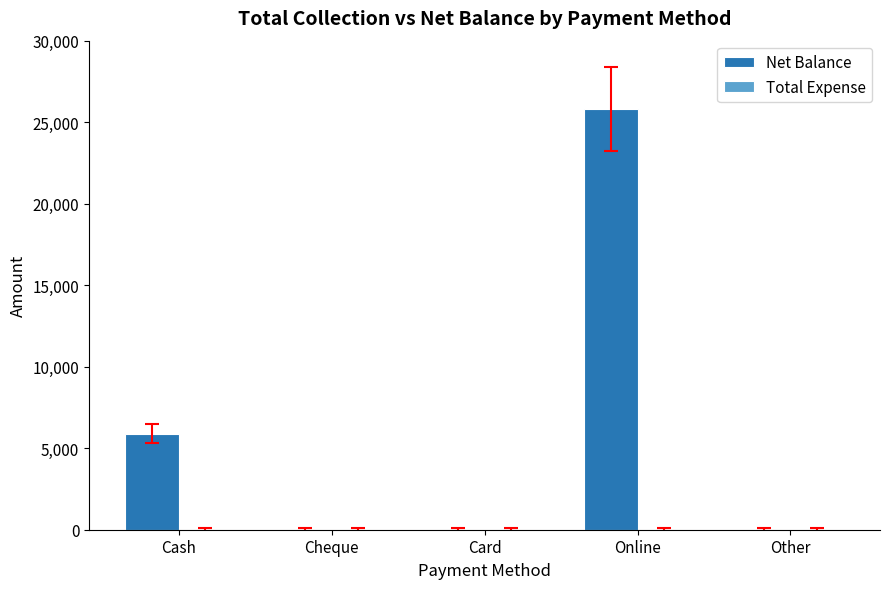

What is the greatest value displayed?

25800